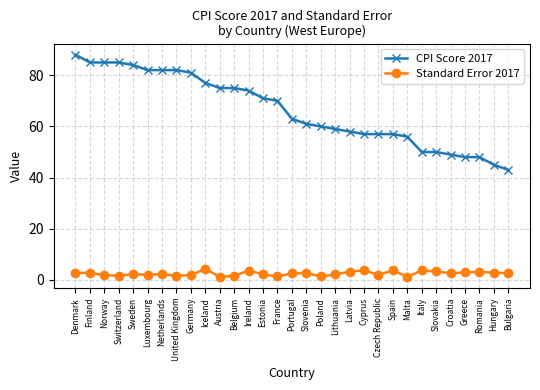

Is the value of Standard Error 2017 at Czech Republic greater than the value of CPI Score 2017 at Sweden?

No